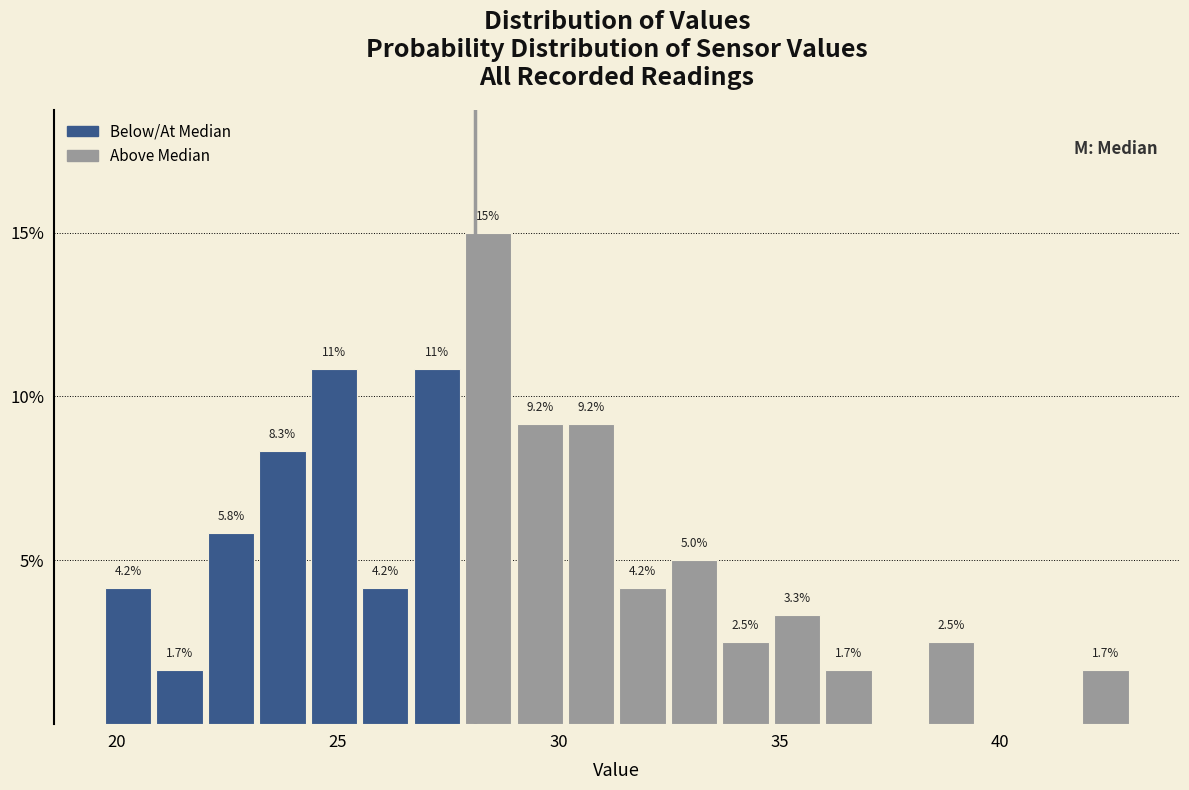

Around what value on the x-axis is the tallest bar? Give the approximate position of its centre, as read against the axis.

28.5